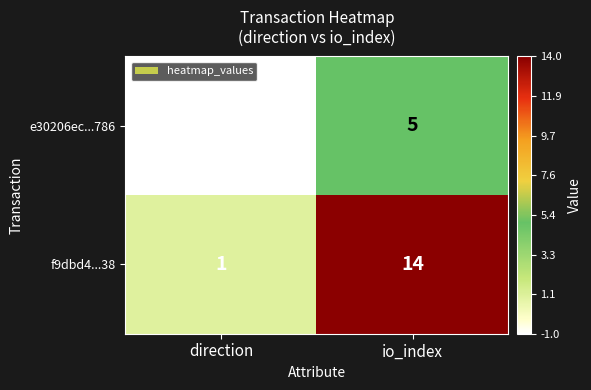

Rank the series by their maximum value, from highest to lowest.

f9dbd4...38, e30206ec...786